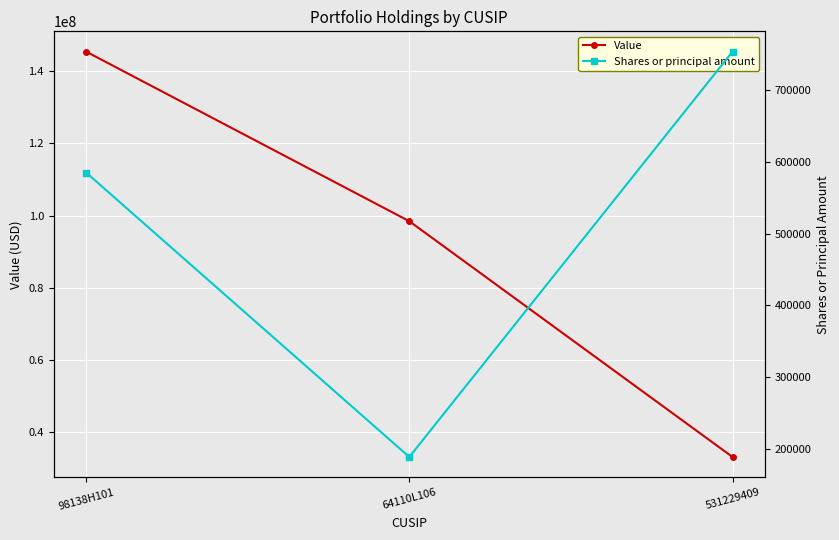

At which label is Shares or principal amount closest to 471083?

98138H101